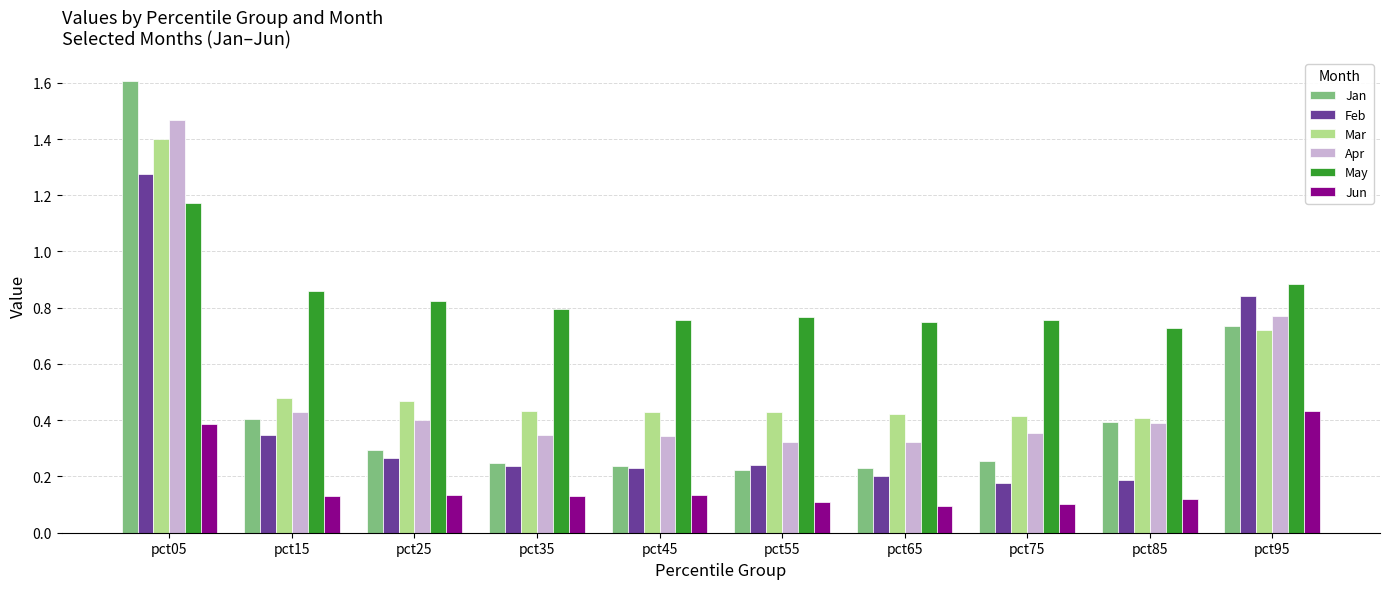

Is it true that Jan equals 0.7 at pct15?

False